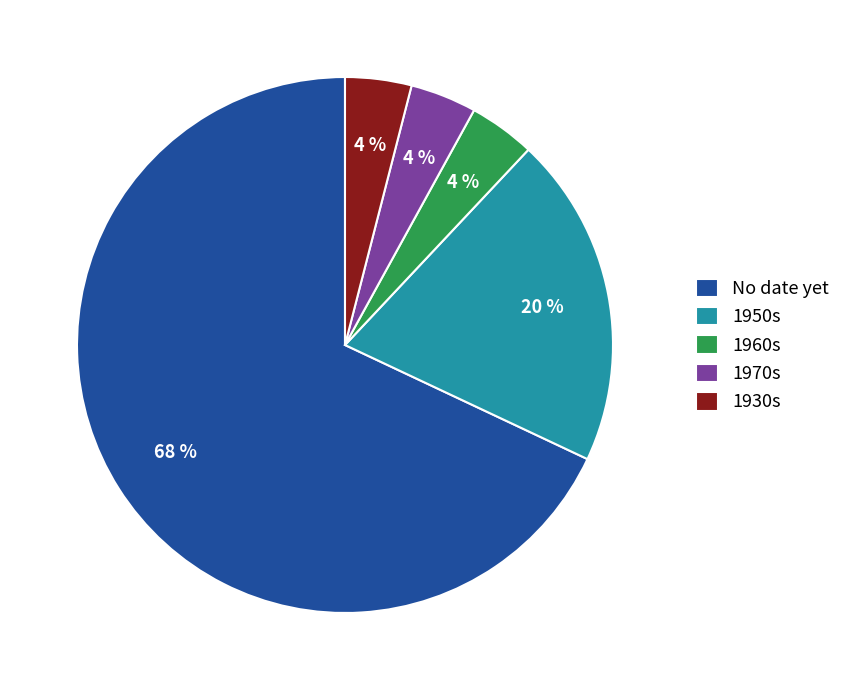

To the nearest percent, what is the difference between the largest and smallest slice percentages?

64%